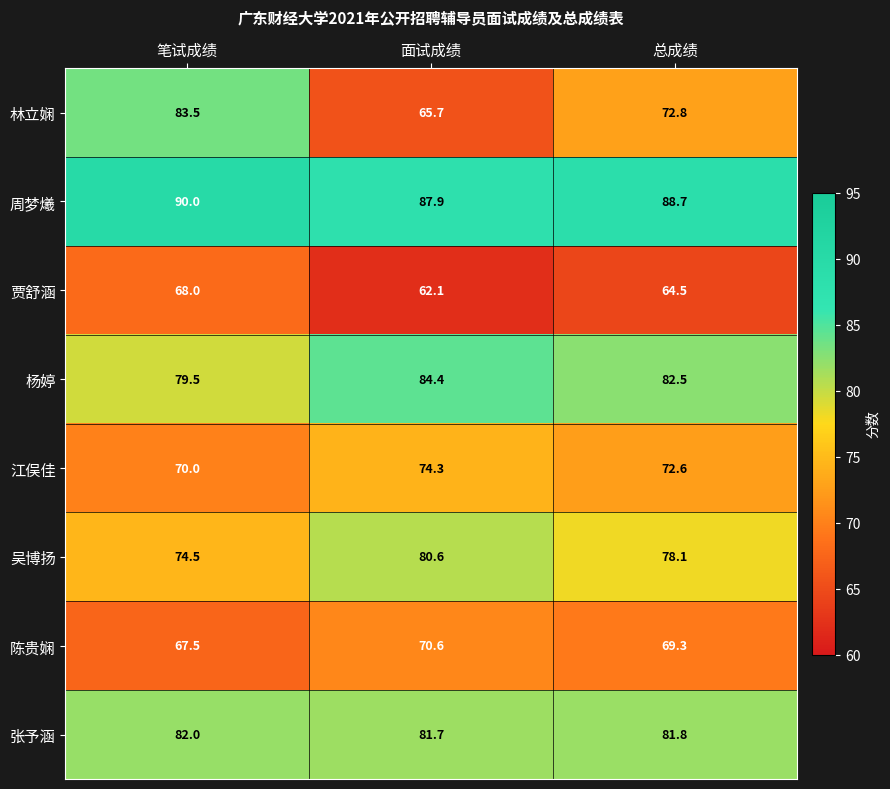

What is the total value across all series at 总成绩?

610.3